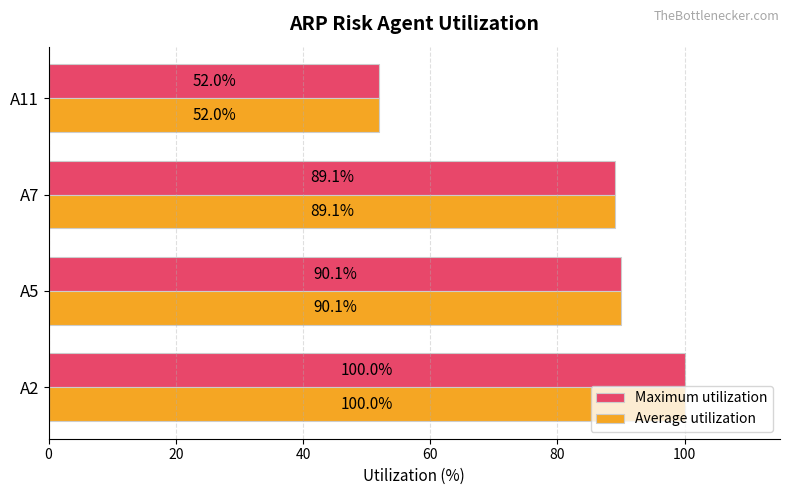

Is it true that Average utilization equals 24.2 at A11?

False